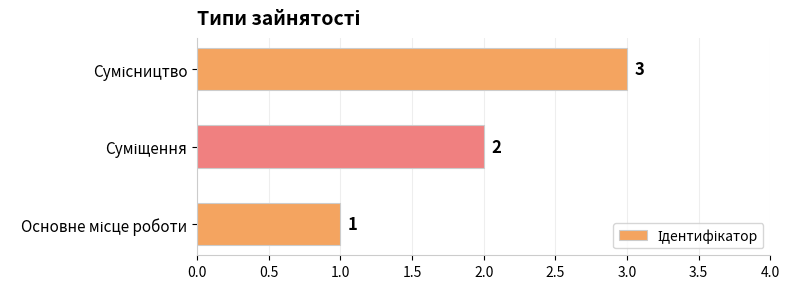

Count the values in the range 1 to 3.

3